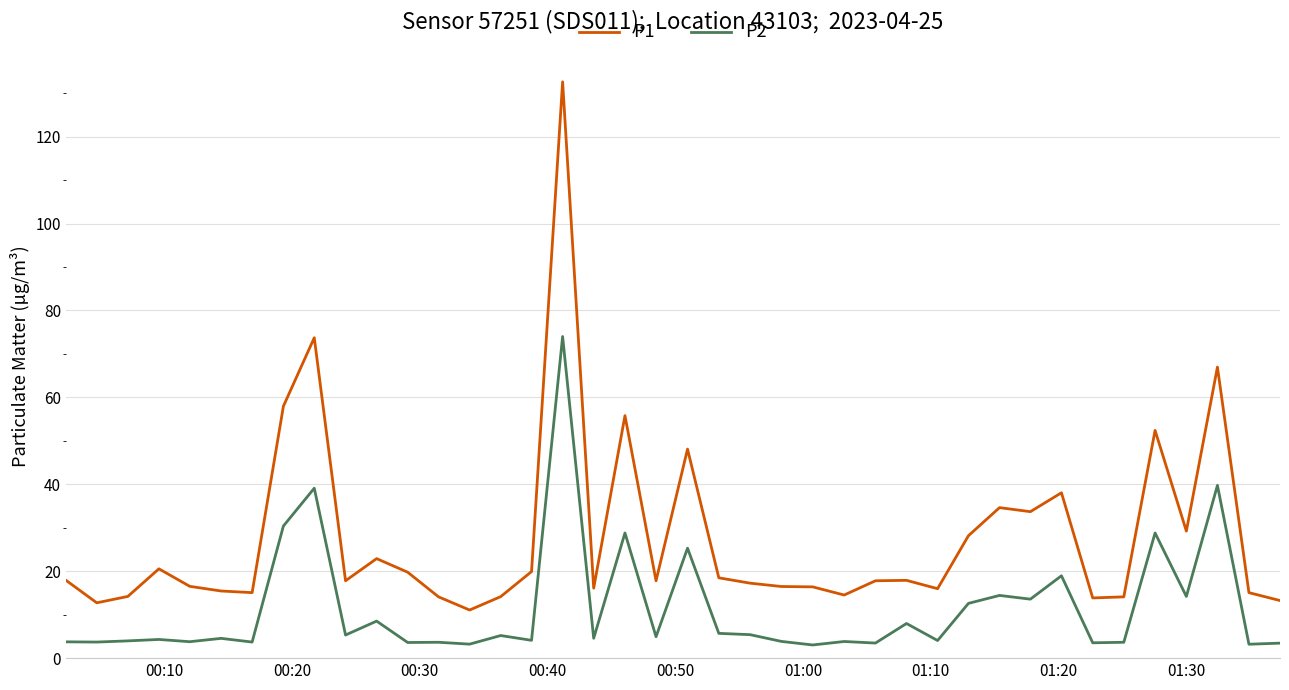

True or false: P1 and P2 cross at least once.

False